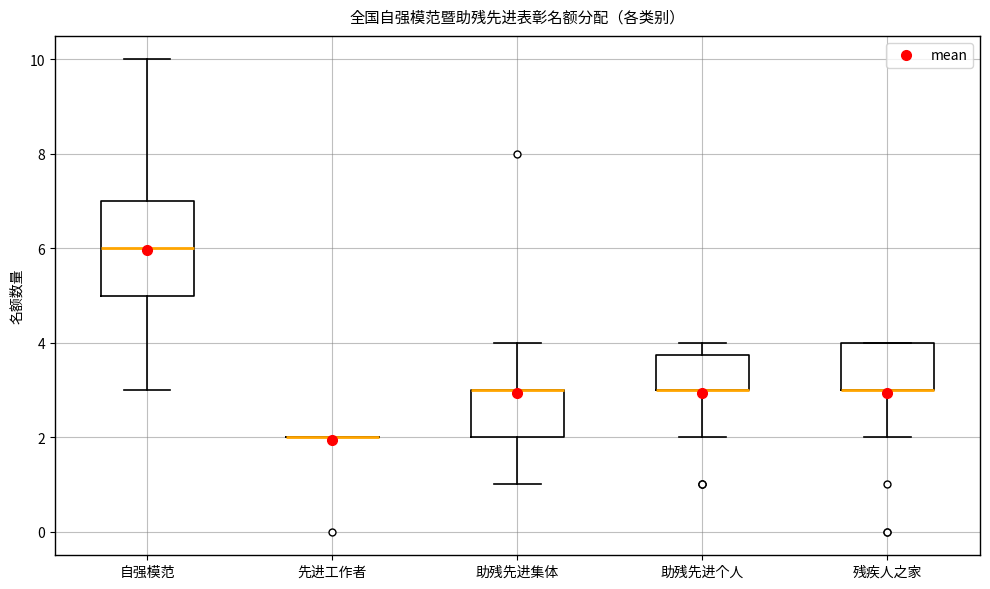

Reading left to right, transcribe this box plot: for each box, give where its median line is, the range the box spans, and where its two whiskers end, as read against the y-axis. The values are not printed on the chart, so give them approximately, as read against the axis.

自强模范: median 6.0, box 5.0 to 7.0, whiskers 3.0 to 10.0
先进工作者: box collapsed to a line at 2.0, whiskers 2.0 to 2.0
助残先进集体: median 3.0 (drawn on the box's upper edge), box 2.0 to 3.0, whiskers 1.0 to 4.0
助残先进个人: median 3.0 (drawn on the box's lower edge), box 3.0 to 3.8, whiskers 2.0 to 4.0
残疾人之家: median 3.0 (drawn on the box's lower edge), box 3.0 to 4.0, whiskers 2.0 to 4.0